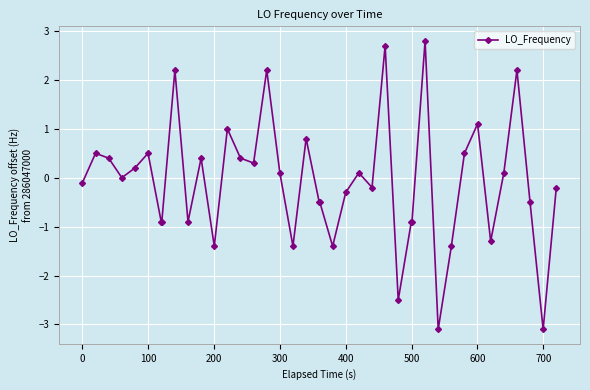

What is the difference between the second highest and minimum values?

5.8